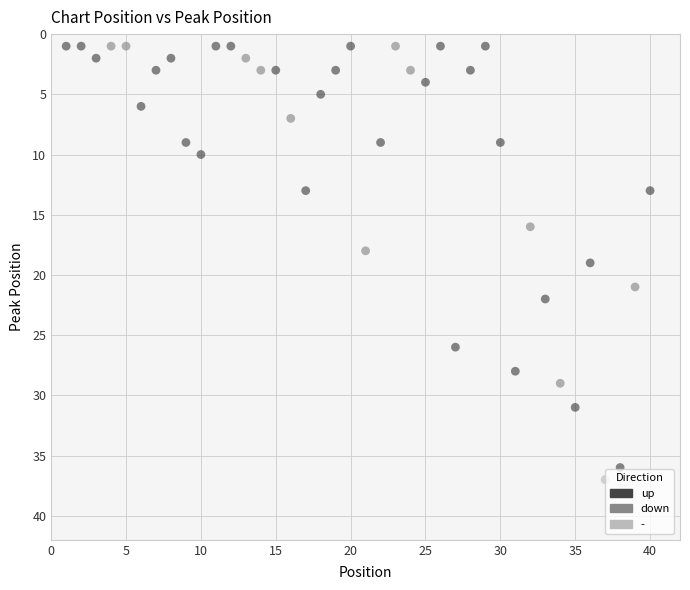

What are all the series names shown in the legend?

up, down, -